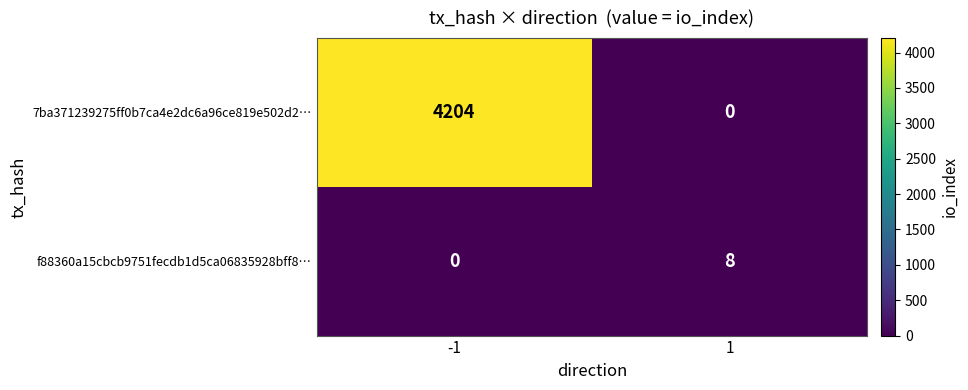

Rank the series at 1 from lowest to highest value.

7ba371239275ff0b7ca4e2dc6a96ce819e502d2…, f88360a15cbcb9751fecdb1d5ca06835928bff8…